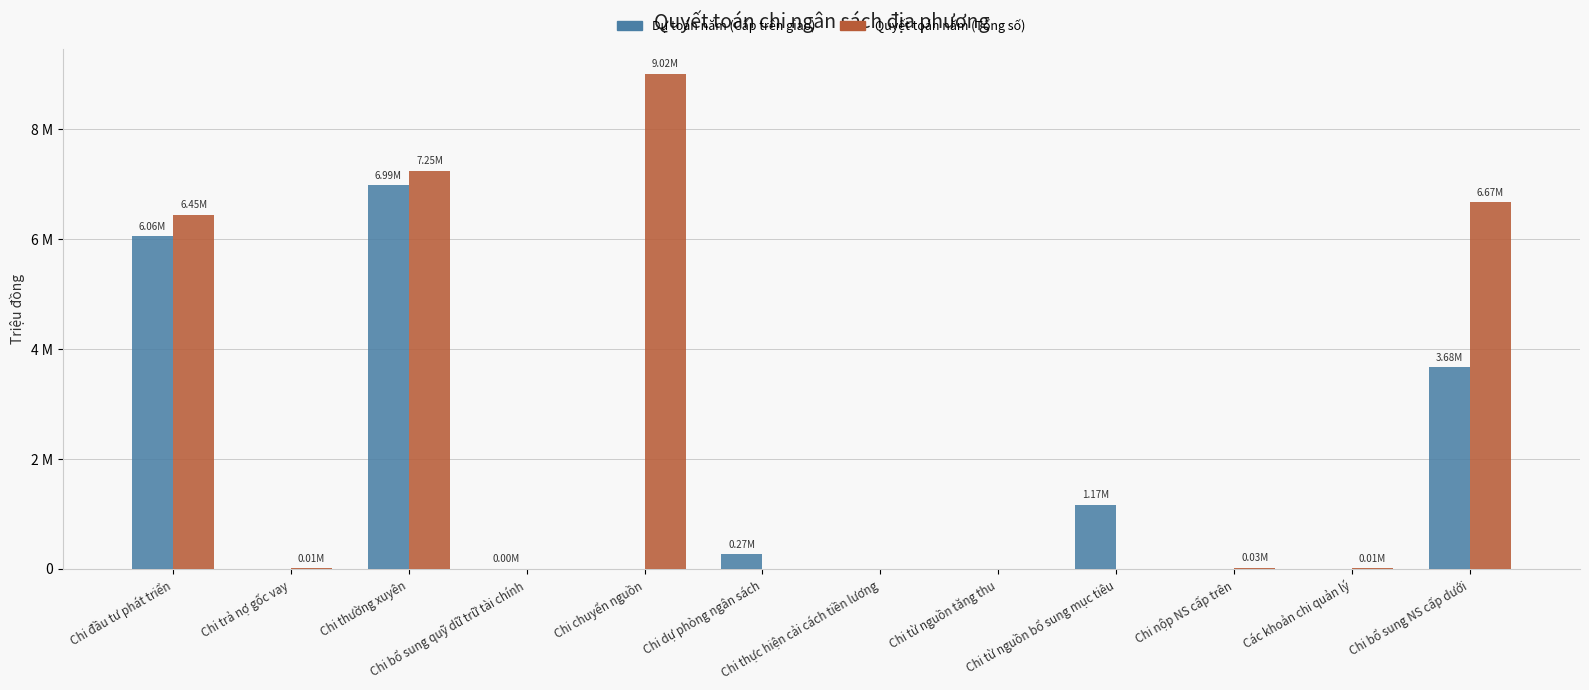

Are the bars horizontal?

No